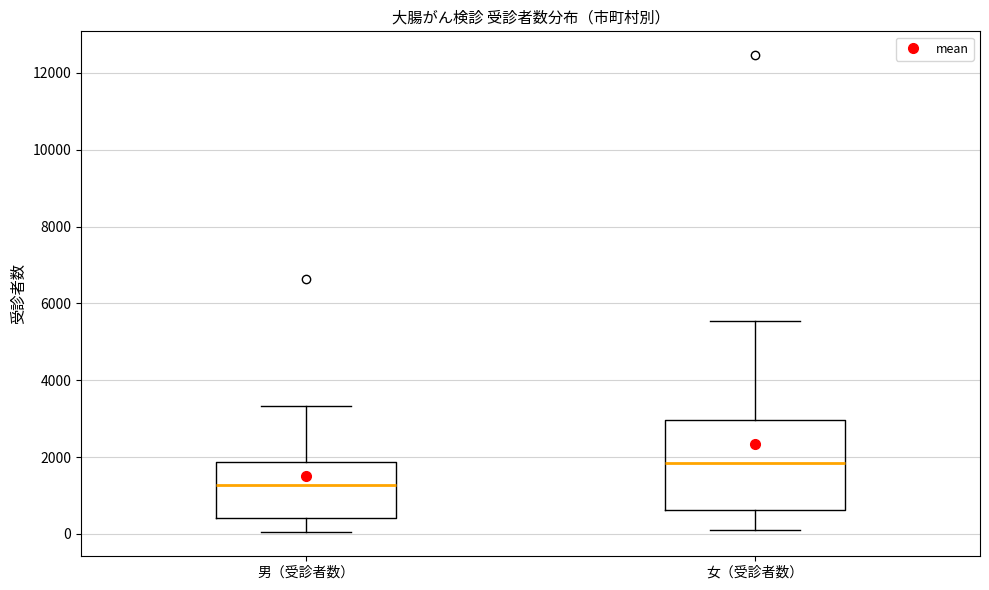

Where does the median line of the box for 女（受診者数） sit on the y-axis? The values are not printed on the chart, so give them approximately, as read against the axis.

1800